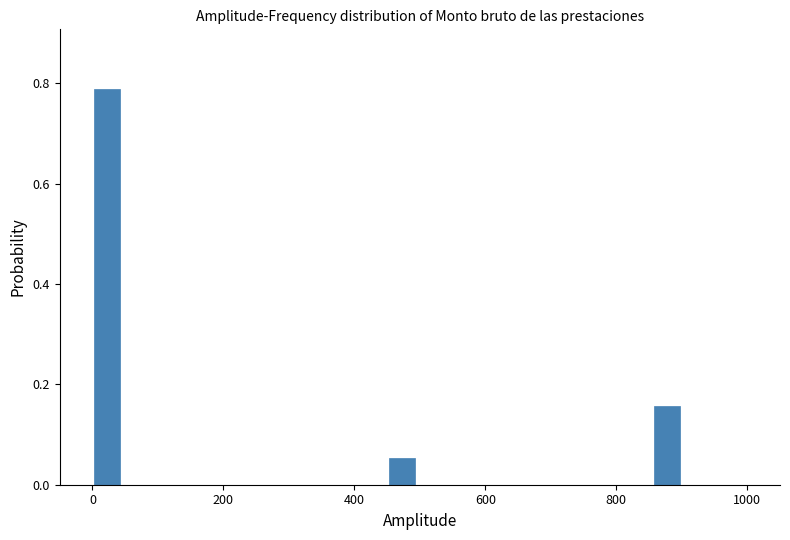

Around what value on the x-axis is the tallest bar? Give the approximate position of its centre, as read against the axis.

20